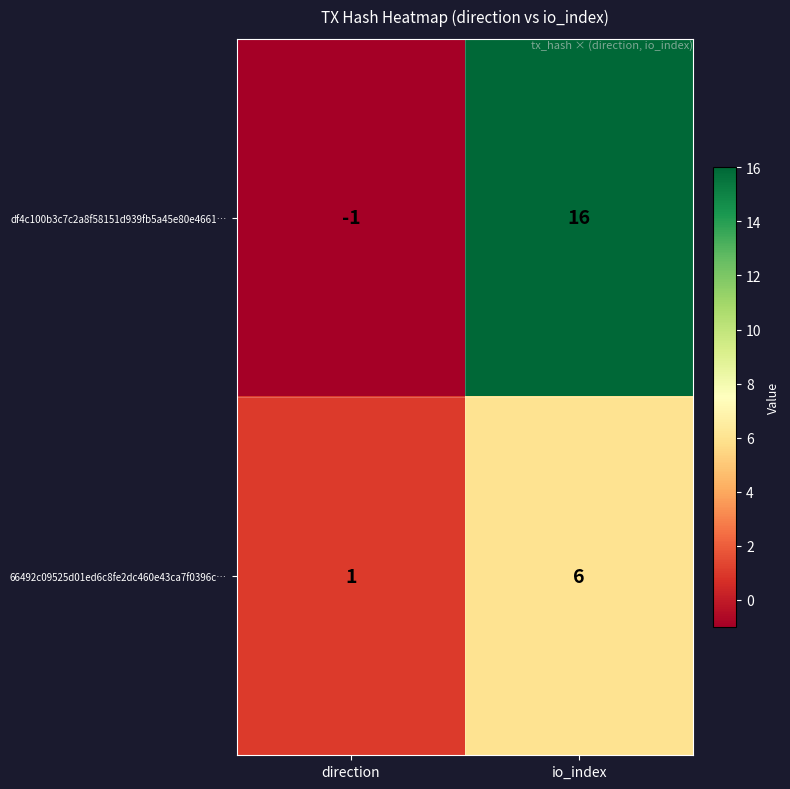

Which series has the widest spread of values?

df4c100b3c7c2a8f58151d939fb5a45e80e4661…